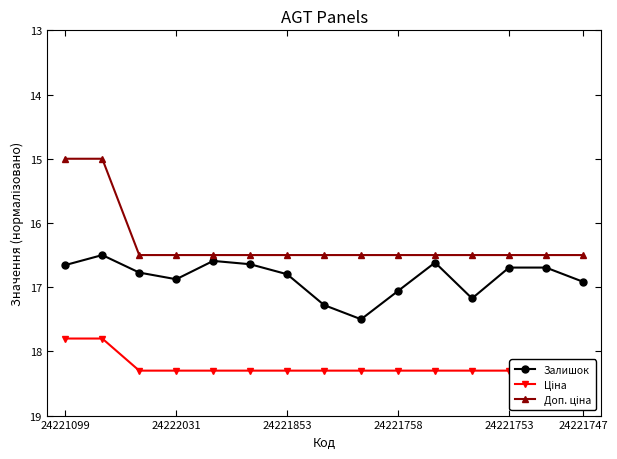

Does the chart have visible grid lines?

No